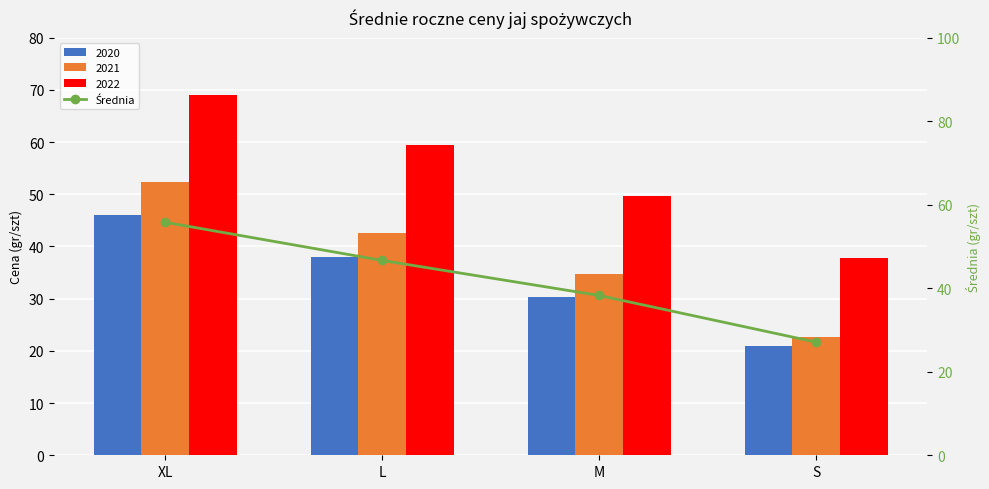

Approximately how many times larger is the value at M compared to L?

0.8